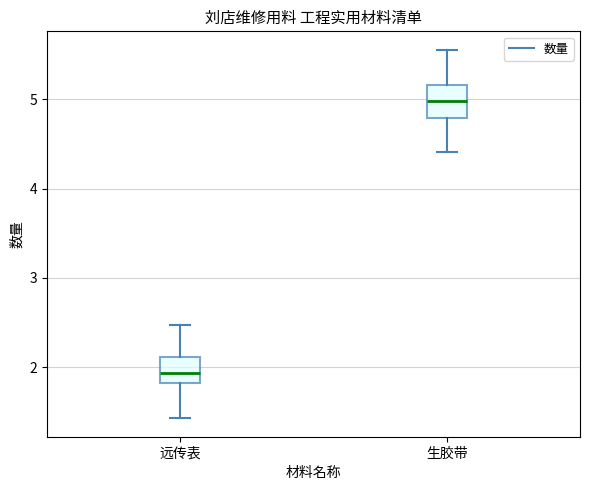

Where does the upper whisker of the box for 远传表 end on the y-axis? The values are not printed on the chart, so give them approximately, as read against the axis.

2.5